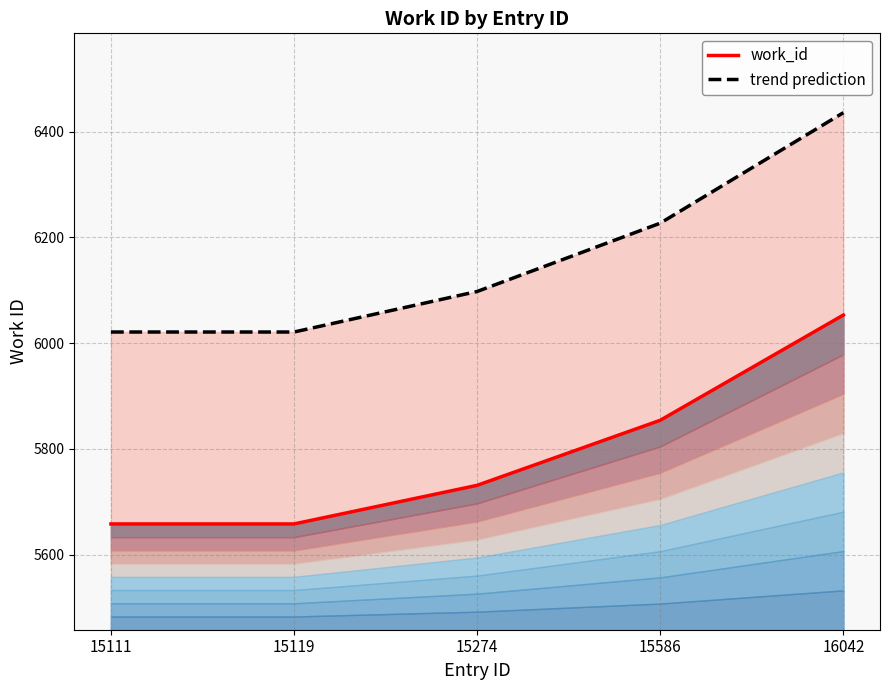

What is the value of the work_id point at the 2nd from the left?

5658.0